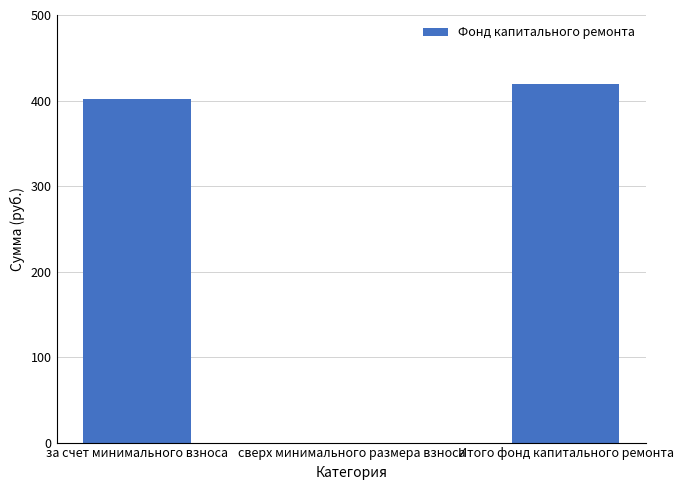

Reading right to left, transcribe all the data shown in this chart.

418.8	0.0	401.9